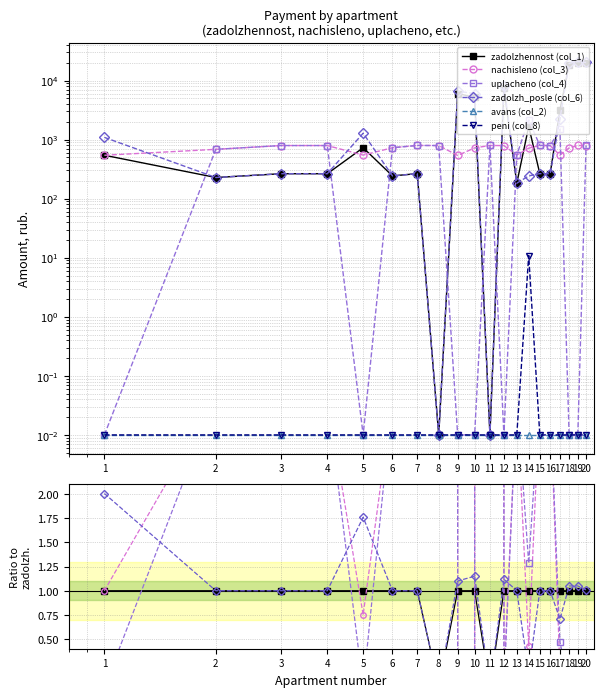

What are all the series names shown in the legend?

zadolzhennost (col_1), nachisleno (col_3), uplacheno (col_4), zadolzh_posle (col_6), avans (col_2), peni (col_8)